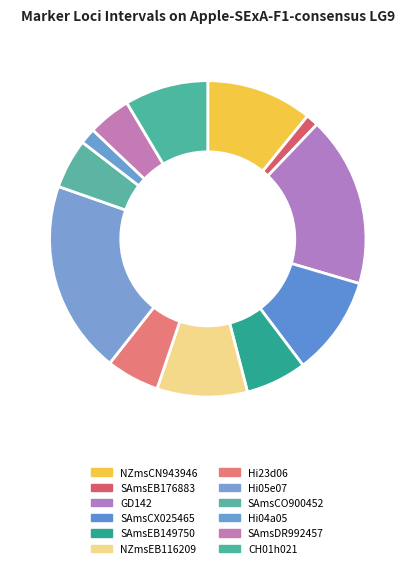

Approximately how many times larger is the value at SAmsDR992457 compared to SAmsEB176883?

3.5